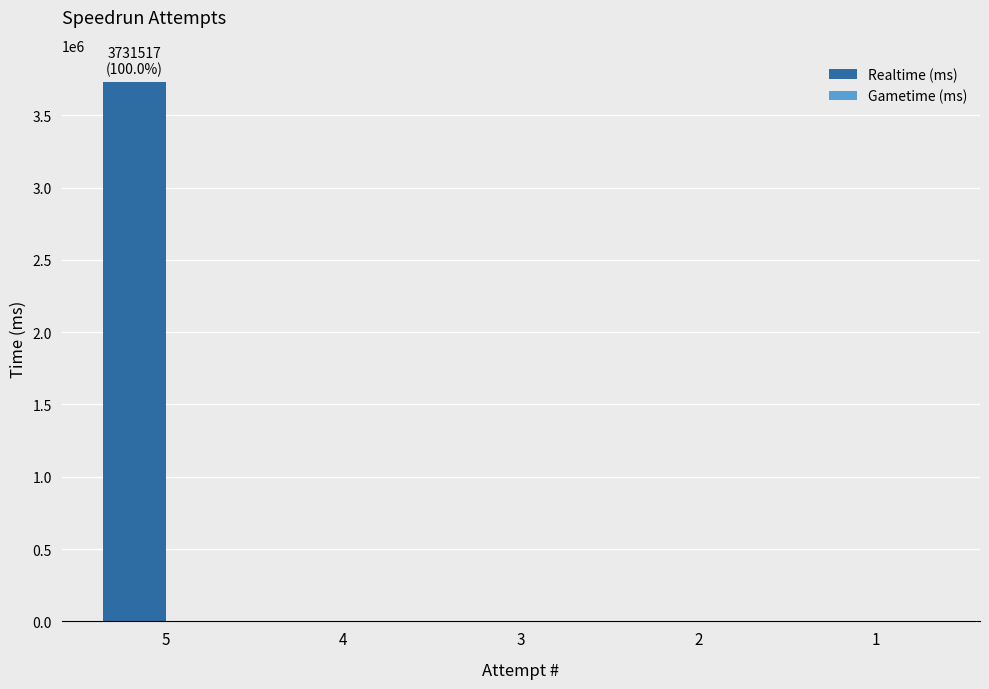

What is the sum of all values?

3731517